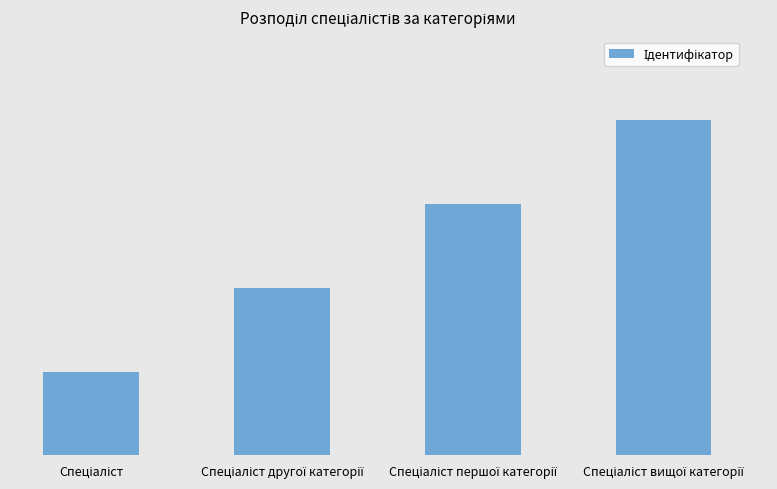

Which category has the lowest value across all series?

Спеціаліст